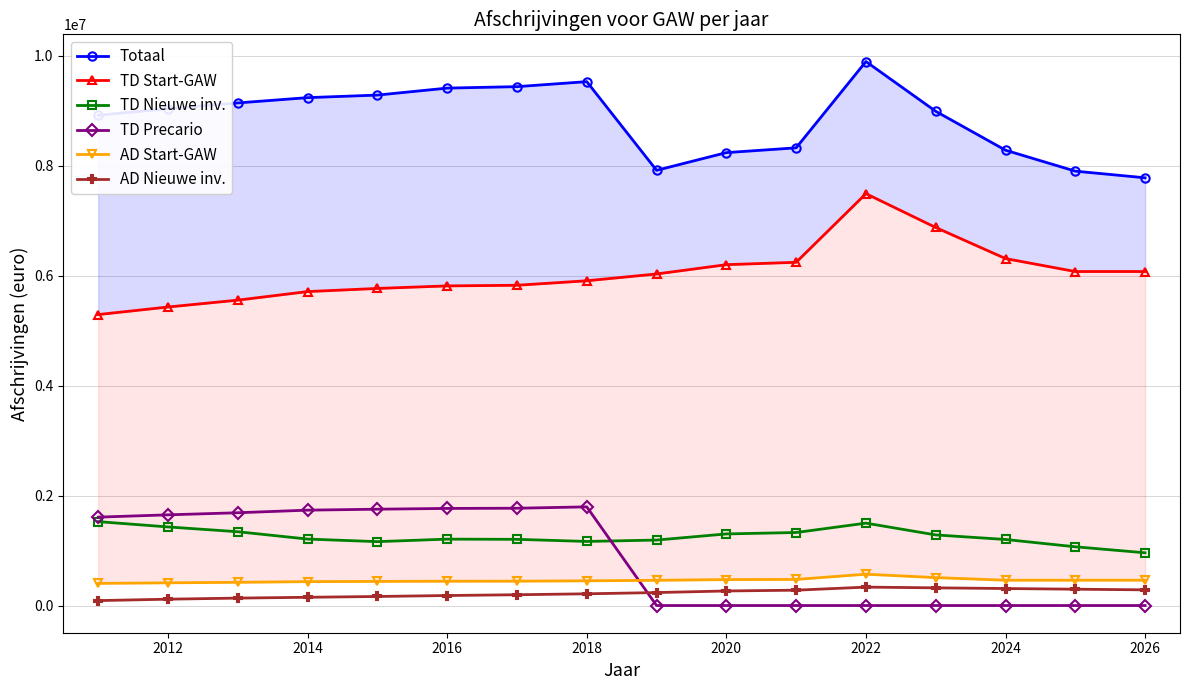

The AD Nieuwe inv. series shows 30062.9 at 2012. True or false?

False